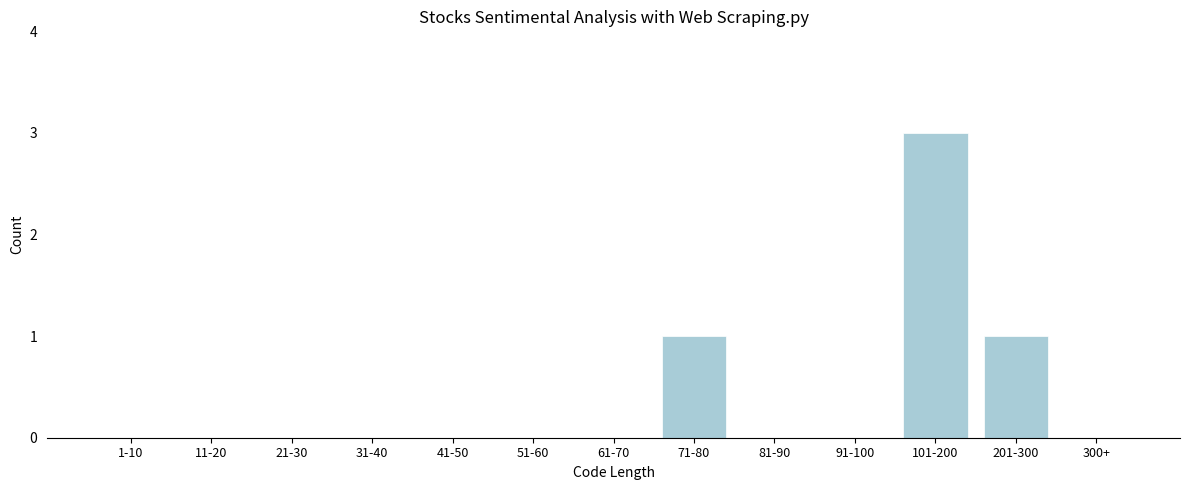

Reading left to right, what are all the values shown in this chart?

1-10=0	11-20=0	21-30=0	31-40=0	41-50=0	51-60=0	61-70=0	71-80=1	81-90=0	91-100=0	101-200=3	201-300=1	300+=0